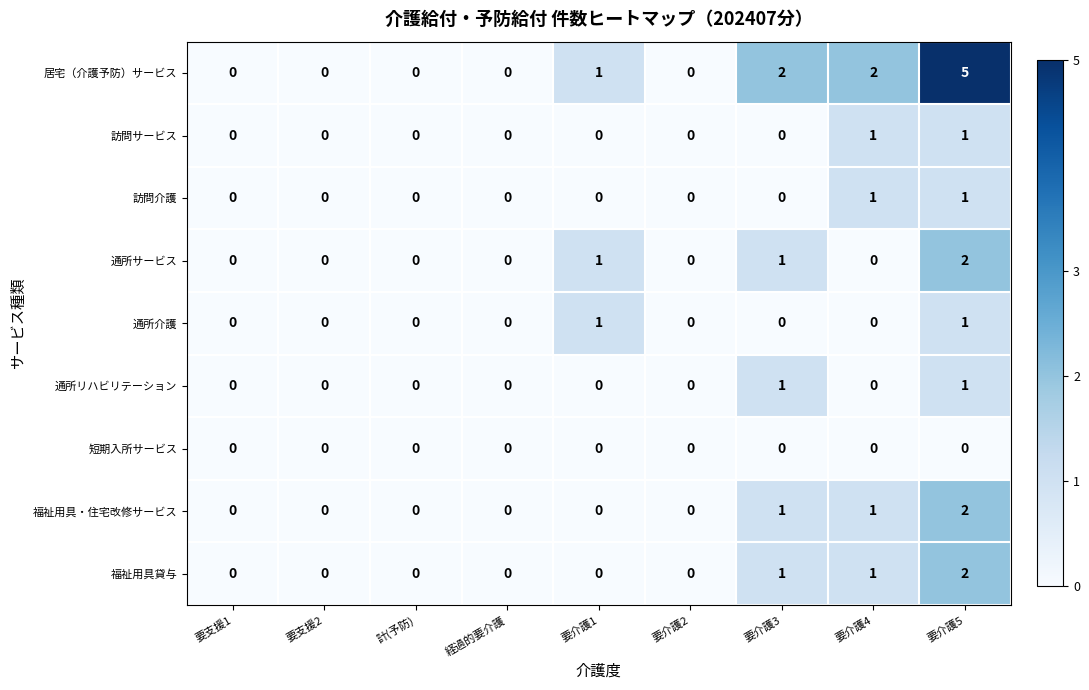

At how many categories does at least one series exceed 4?

1